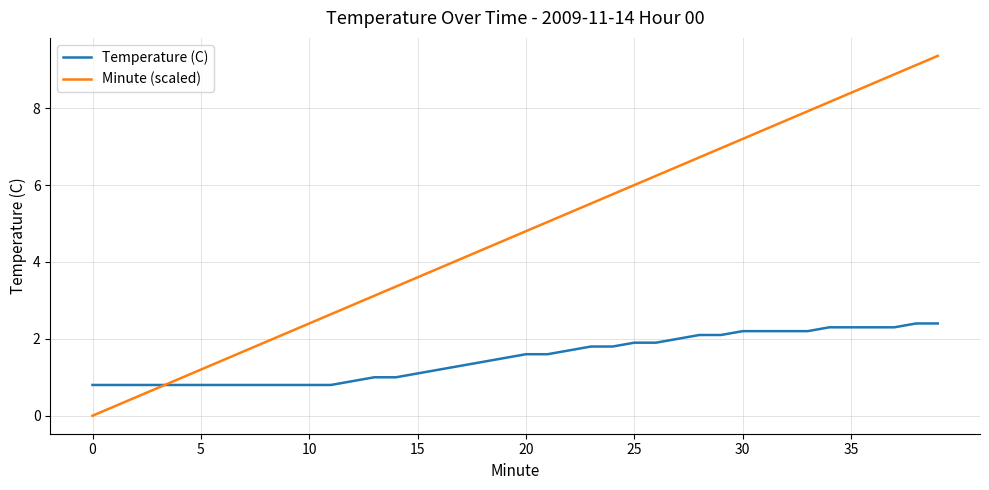

How many intersections are there between Temperature (C) and Minute (scaled)?

1